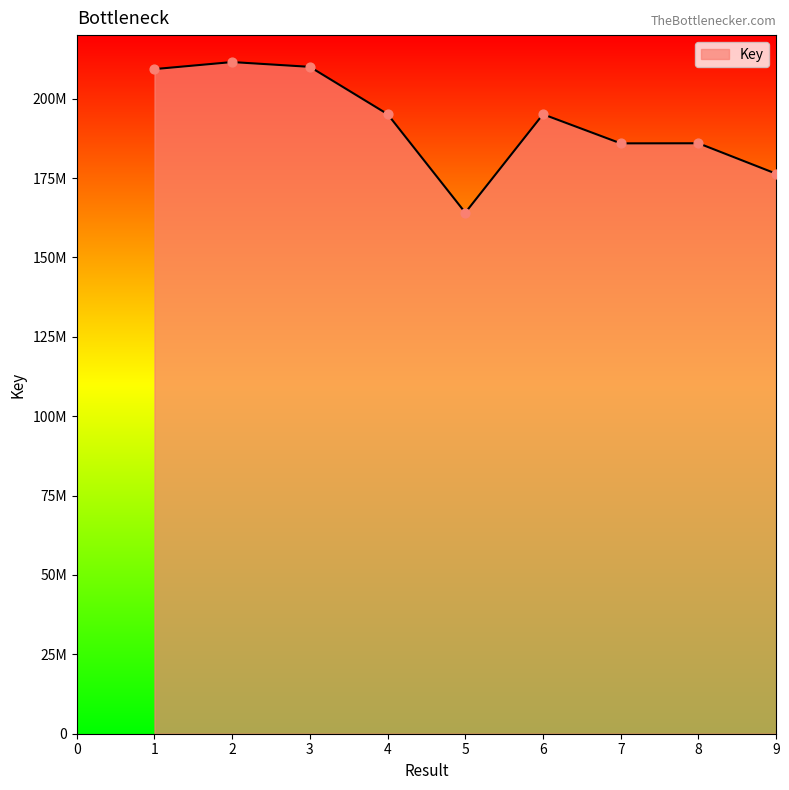

Approximately how many times larger is the value at 5 compared to 8?

0.9